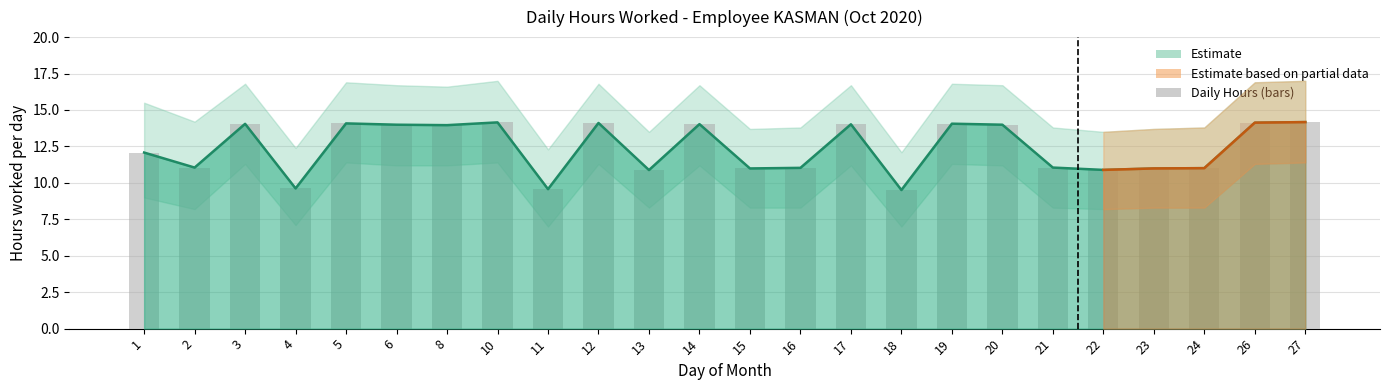

What is the difference between the values at 15 and 6?

3.0